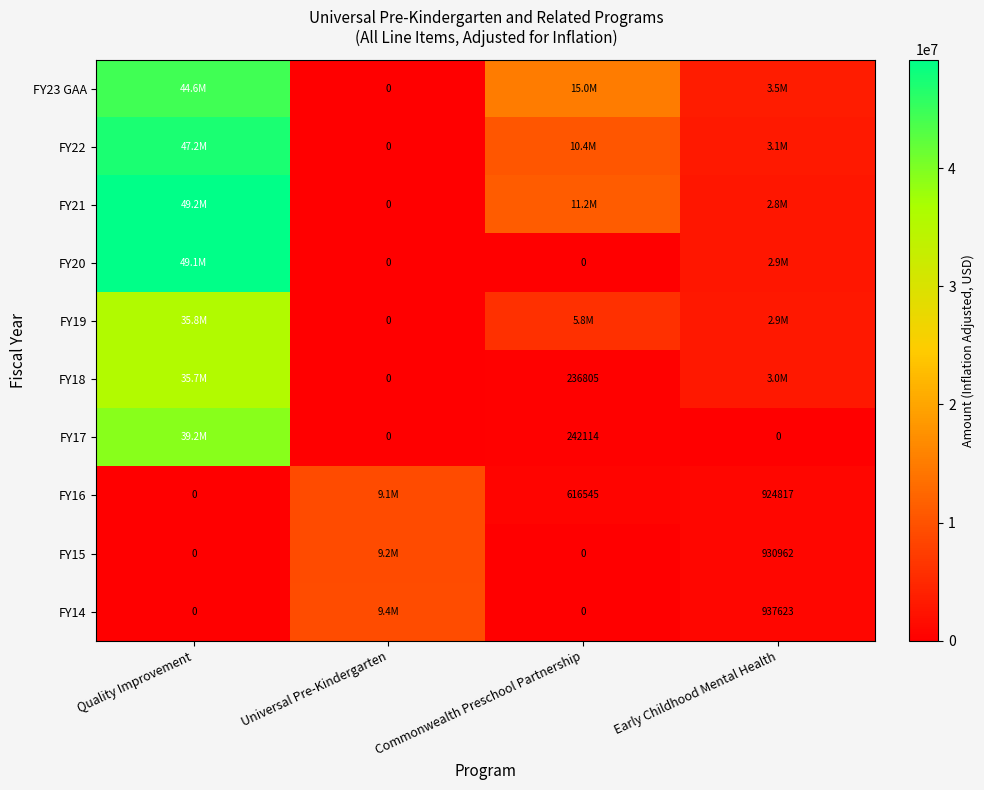

How many data points in FY21 are above 11163760?

1